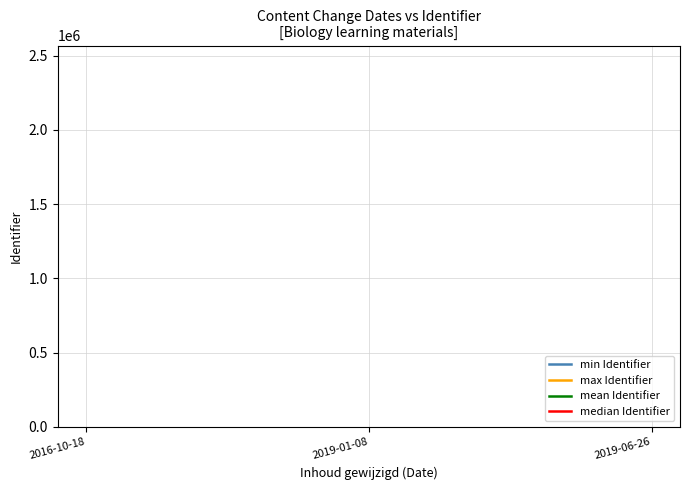

What is the greatest value displayed?

2567471